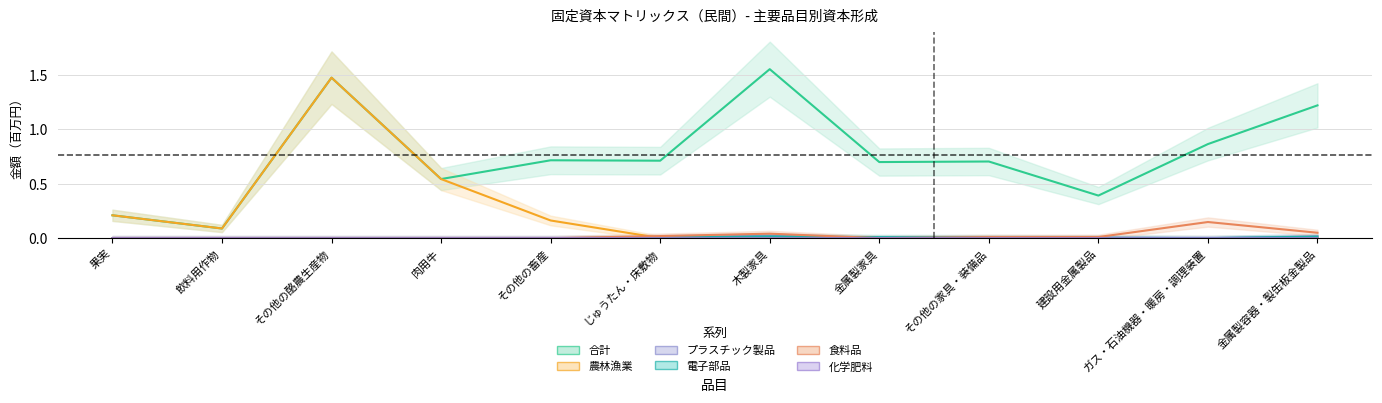

In 合計, how many points are higher than both neighbors (excluding endpoints)?

4